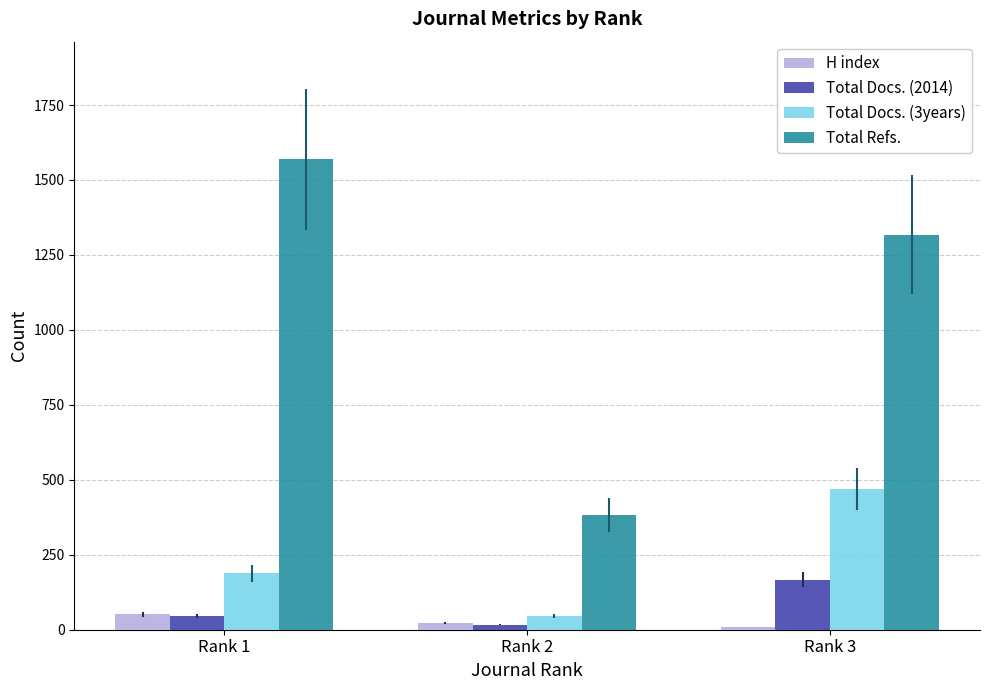

How many categories are shown in the chart?

3